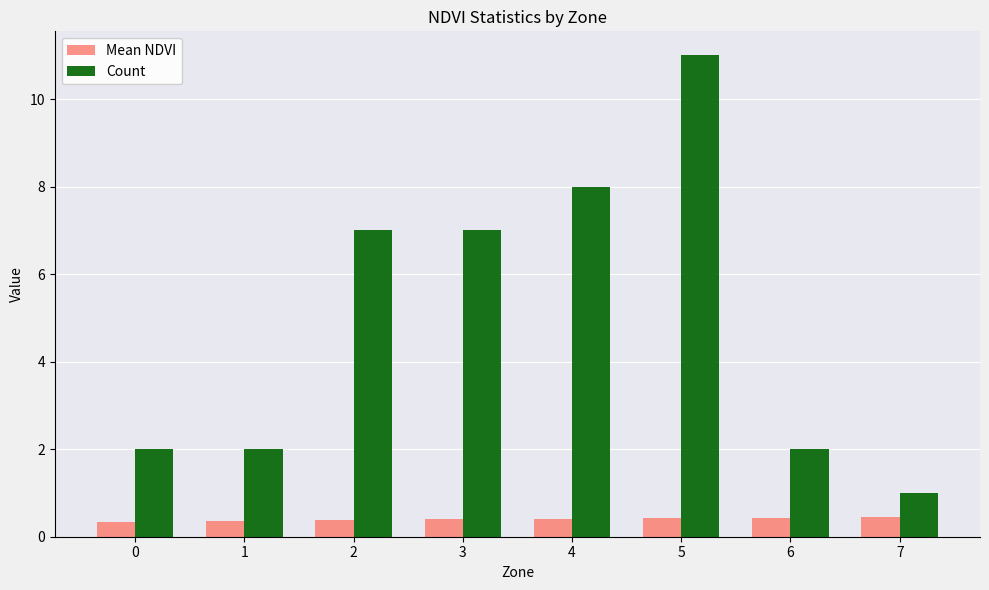

Which series has the largest range (max minus min)?

Count